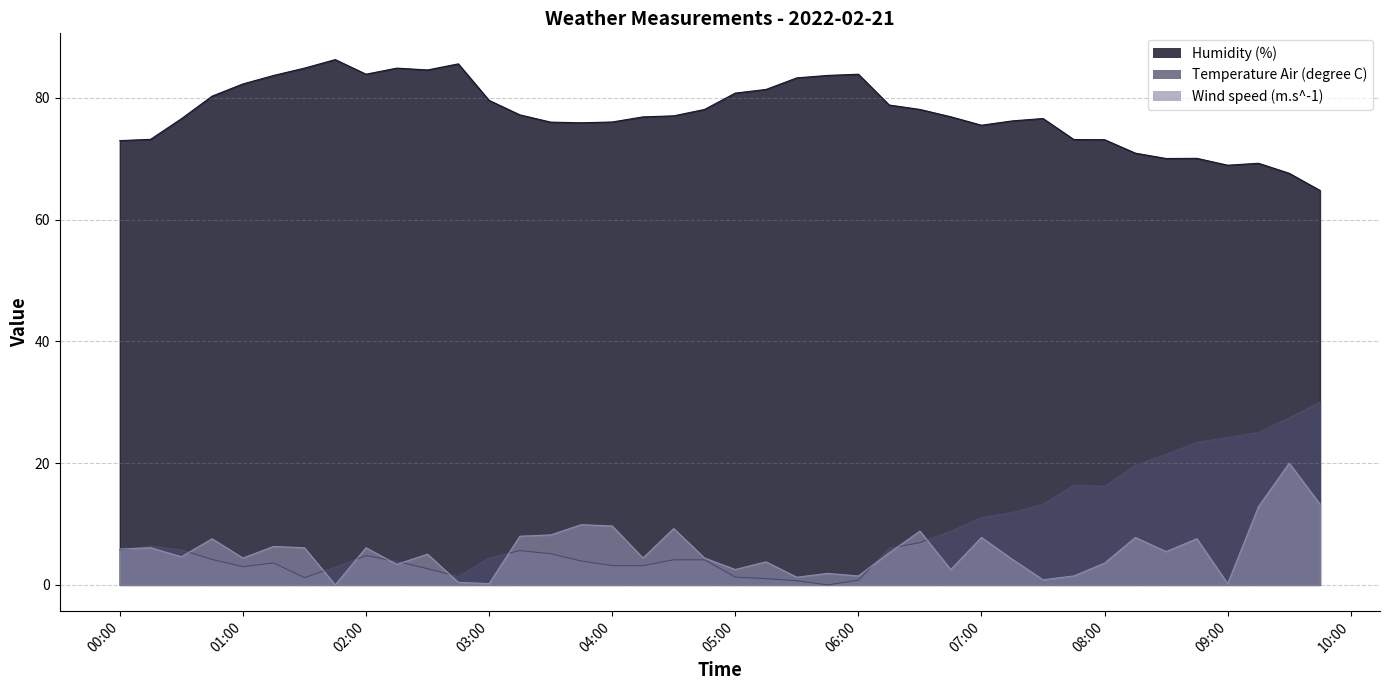

What is the label of the 6th point from the left?

2022-02-21T01:15:00